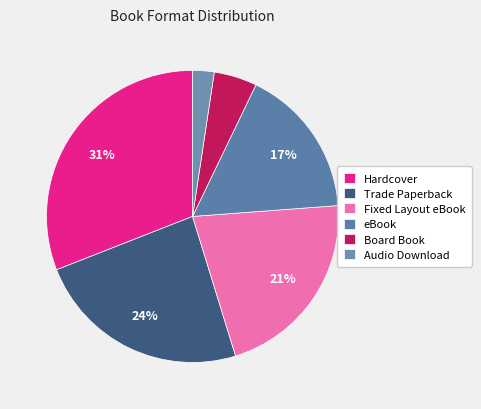

What percentage is the Fixed Layout eBook slice, to the nearest percent?

21%